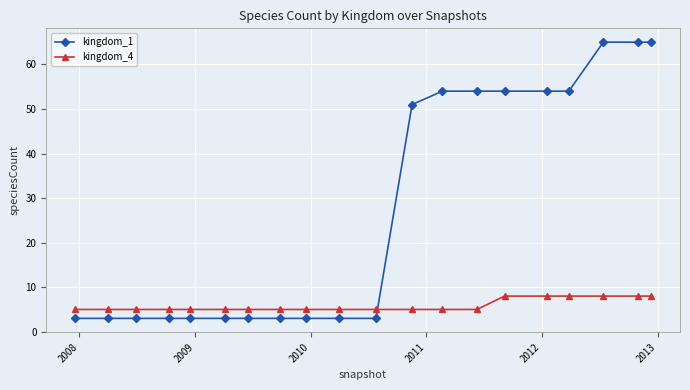

What is the greatest value displayed?

65